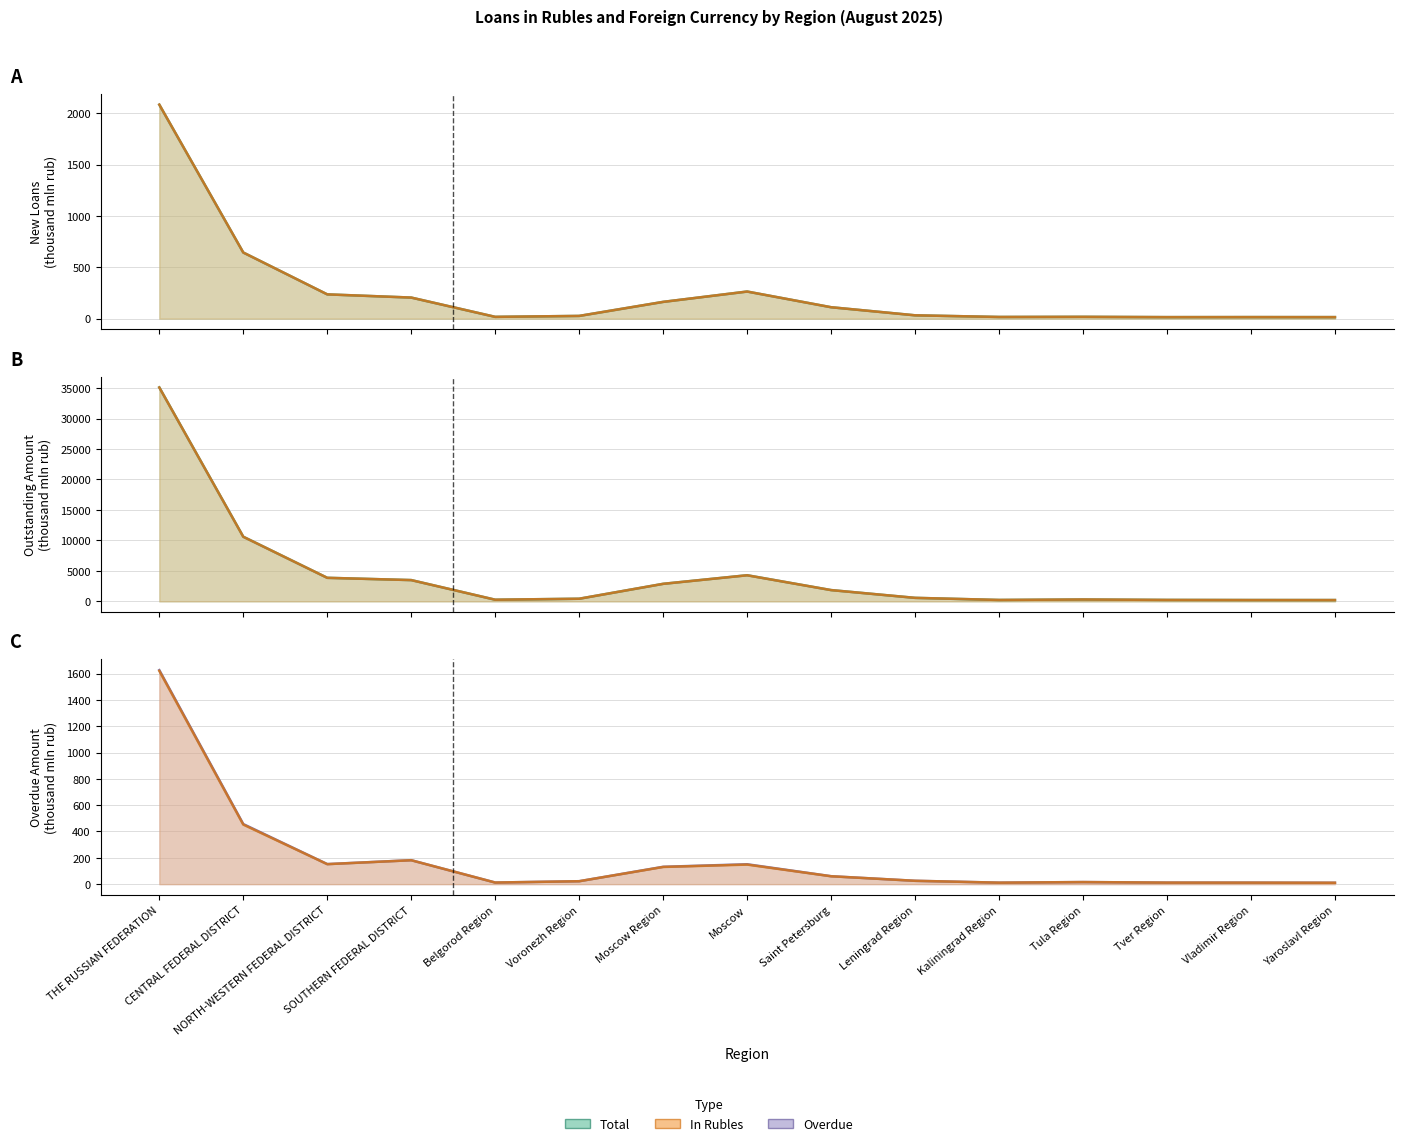

What is the label of the 10th point from the right?

Voronezh Region